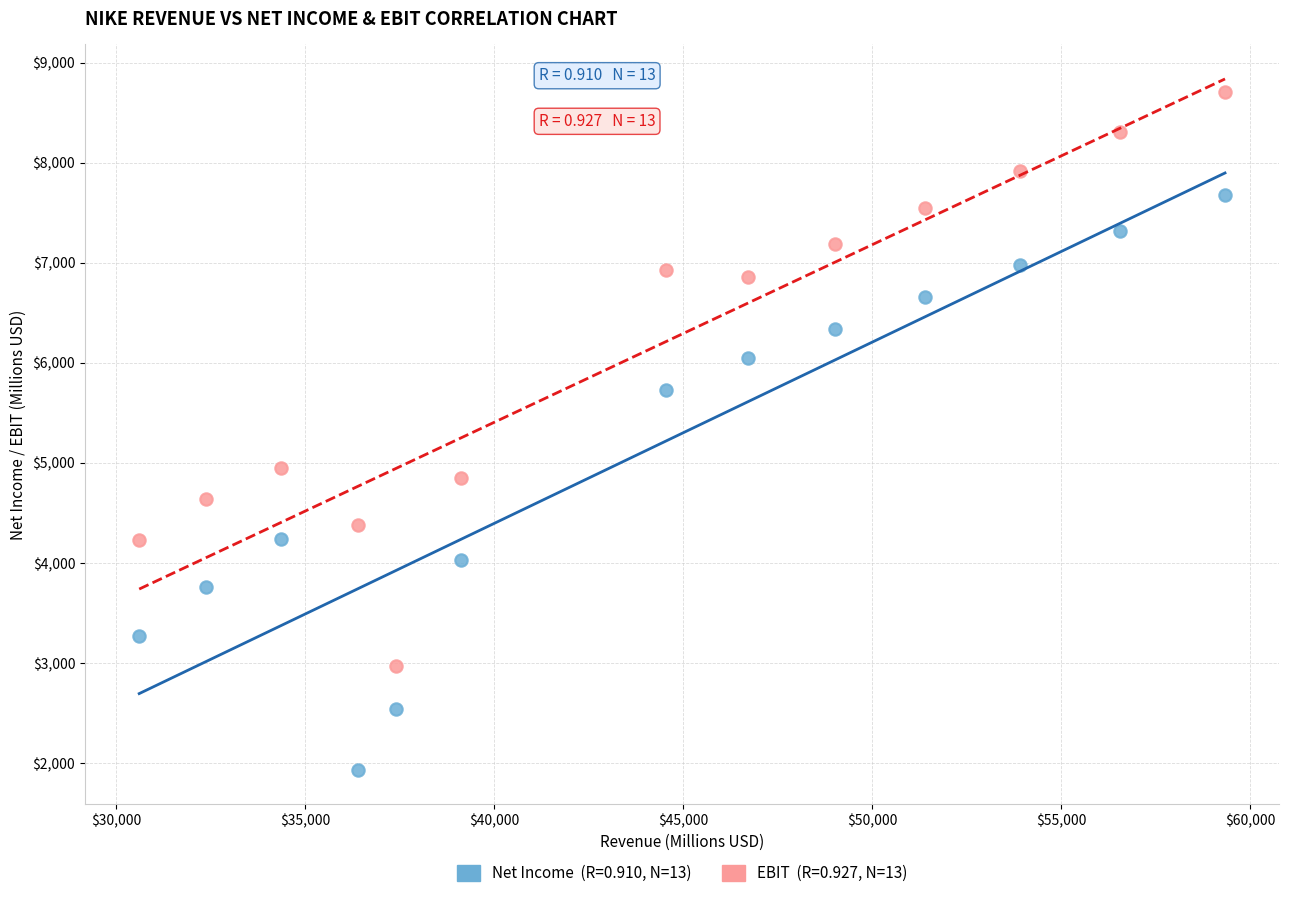

Across all data points, what is the range of X values (max minus min)?

28730.8